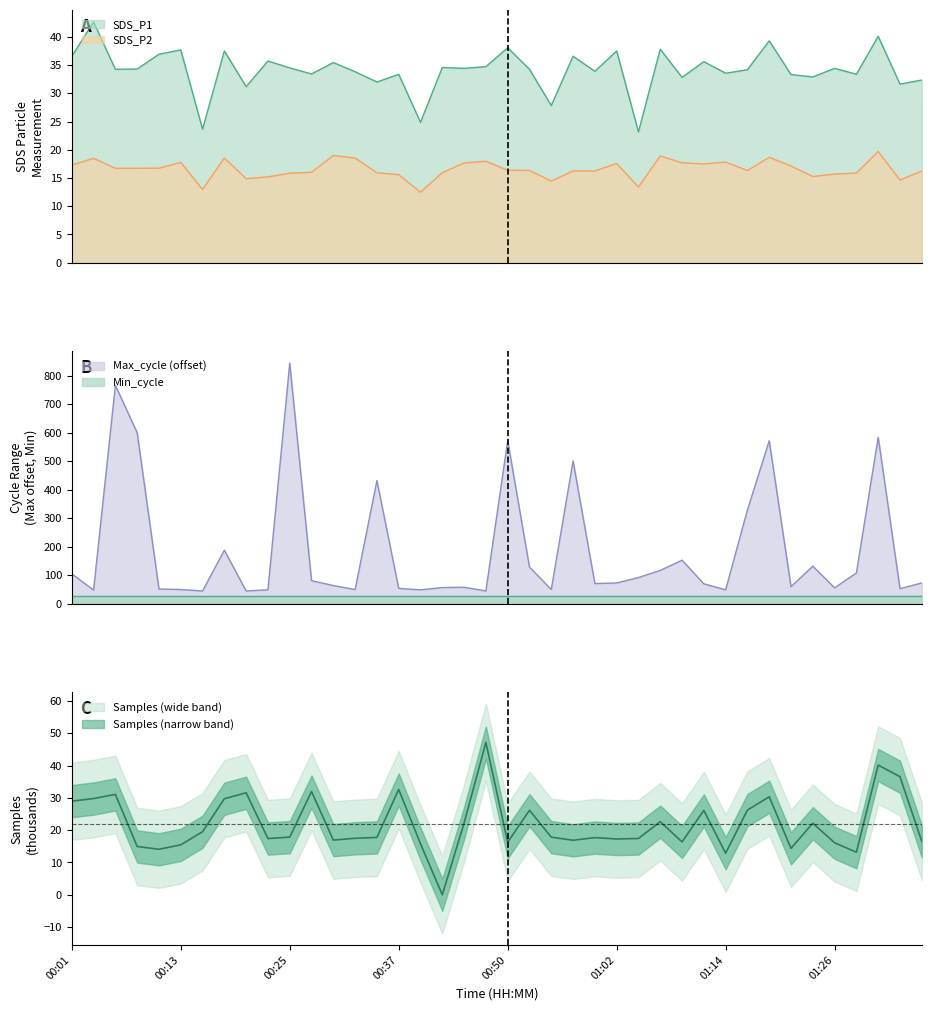

True or false: Samples has more than 0 interior local peaks.

True